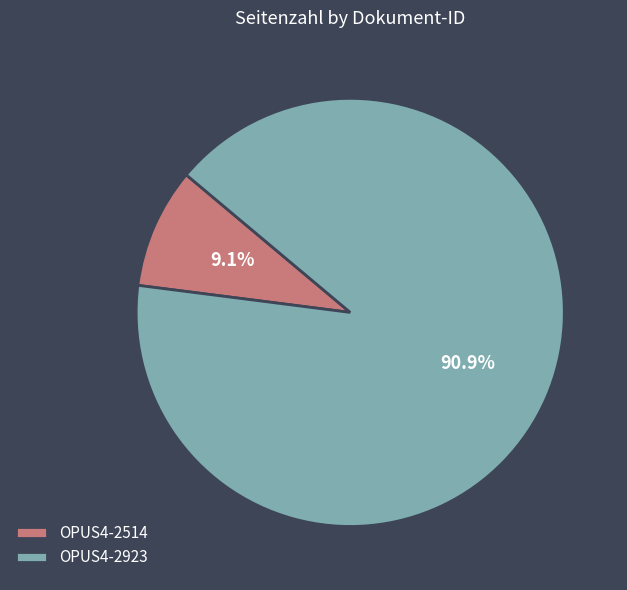

Rank the categories by value from highest to lowest.

OPUS4-2923, OPUS4-2514